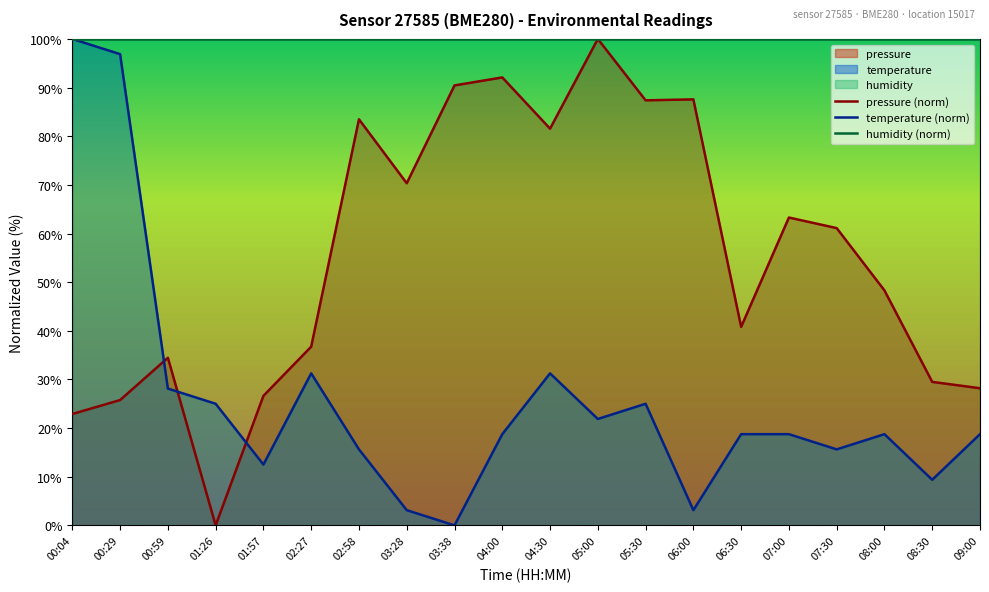

Reading right to left, what are all the values shown in this chart?

pressure: 28.2	29.5	48.3	61.1	63.3	40.8	87.6	87.4	100.0	81.6	92.1	90.4	70.3	83.5	36.7	26.6	0.0	34.5	25.8	22.9
temperature: 18.8	9.4	18.8	15.6	18.8	18.8	3.1	25.0	21.9	31.2	18.8	0.0	3.1	15.6	31.2	12.5	25.0	28.1	96.9	100.0